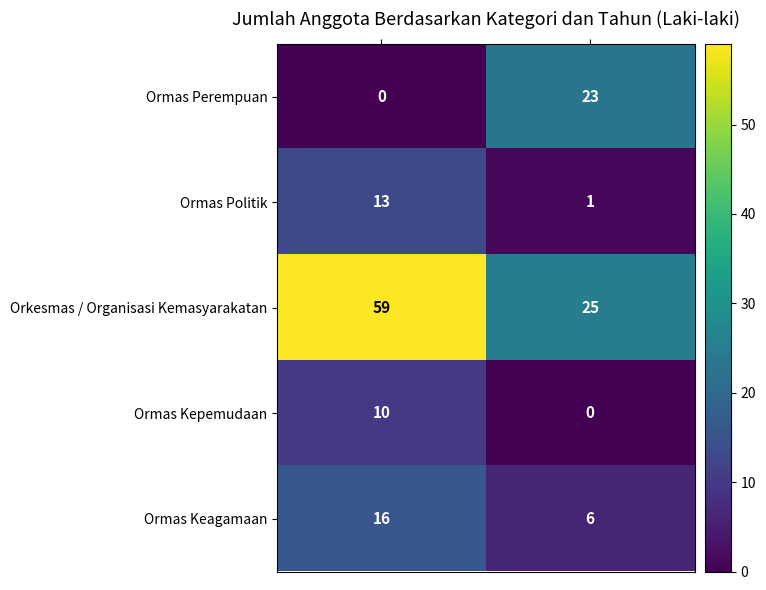

Which series has the widest spread of values?

Orkesmas / Organisasi Kemasyarakatan